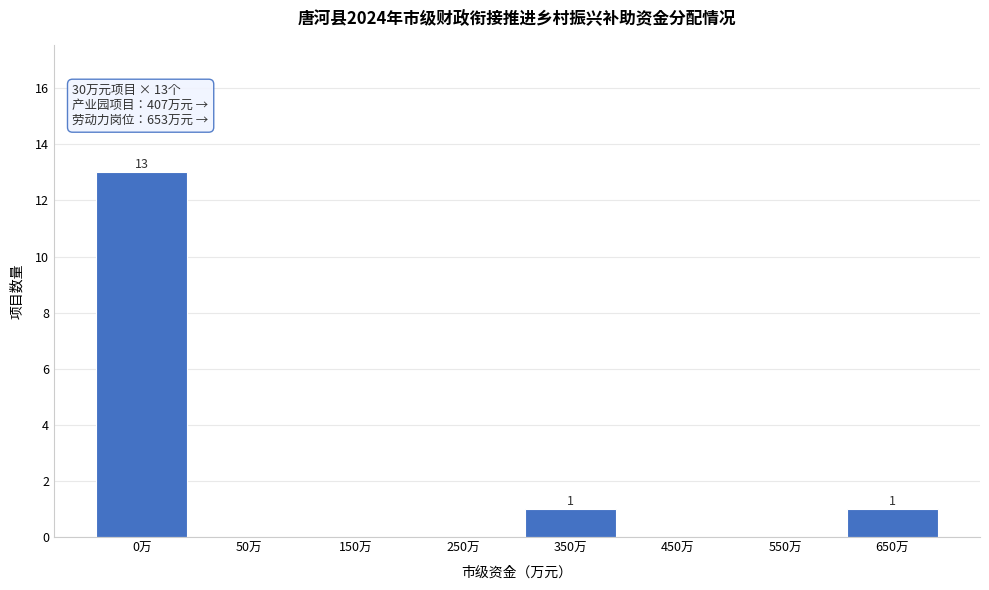

Reading left to right, extract all data points from this chart.

0万=13	50万=0	150万=0	250万=0	350万=1	450万=0	550万=0	650万=1